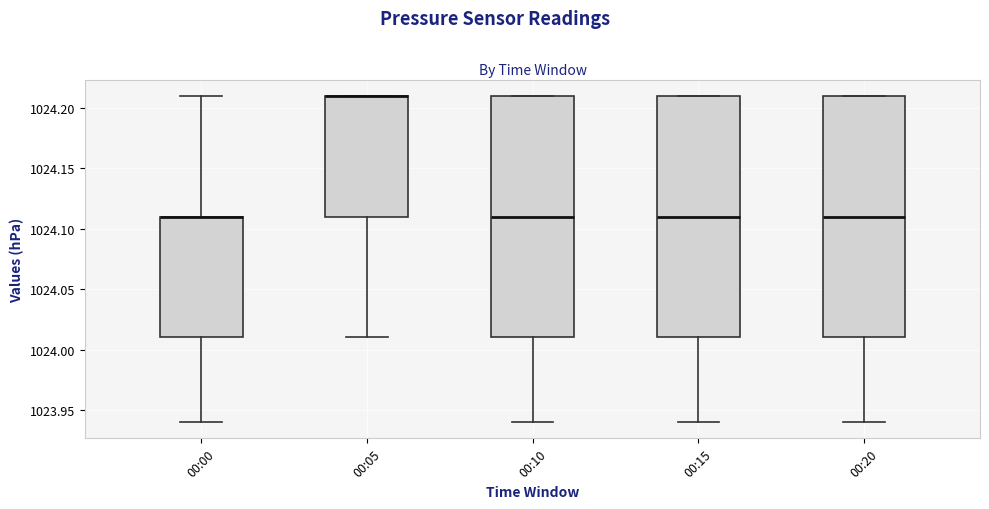

Reading left to right, read every box against the y-axis: the position of its median line, the range the box covers, and the ends of its whiskers. The values are not printed on the chart, so give them approximately, as read against the axis.

00:00: median 1024.11 (drawn on the box's upper edge), box 1024.01 to 1024.11, whiskers 1023.94 to 1024.21
00:05: median 1024.21 (drawn on the box's upper edge), box 1024.11 to 1024.21, whiskers 1024.01 to 1024.21
00:10: median 1024.11, box 1024.01 to 1024.21, whiskers 1023.94 to 1024.21
00:15: median 1024.11, box 1024.01 to 1024.21, whiskers 1023.94 to 1024.21
00:20: median 1024.11, box 1024.01 to 1024.21, whiskers 1023.94 to 1024.21